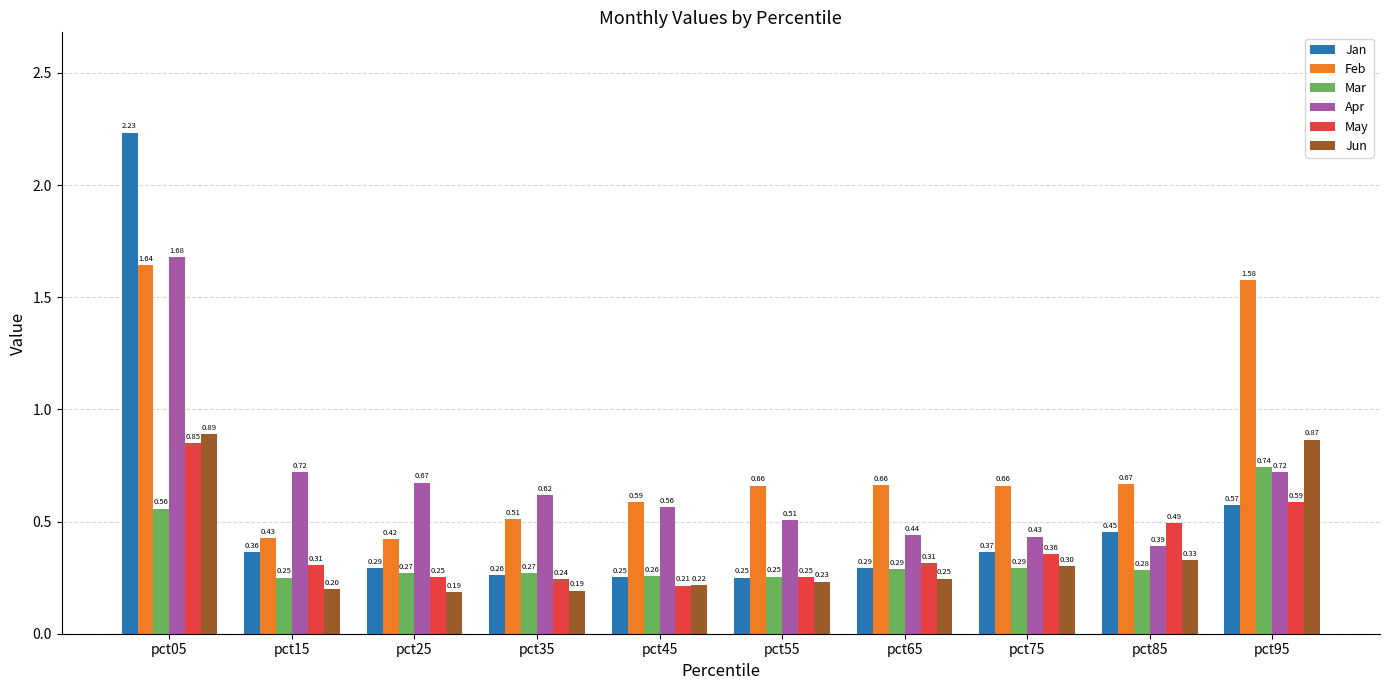

At which category is the sum across all series the highest?

pct05